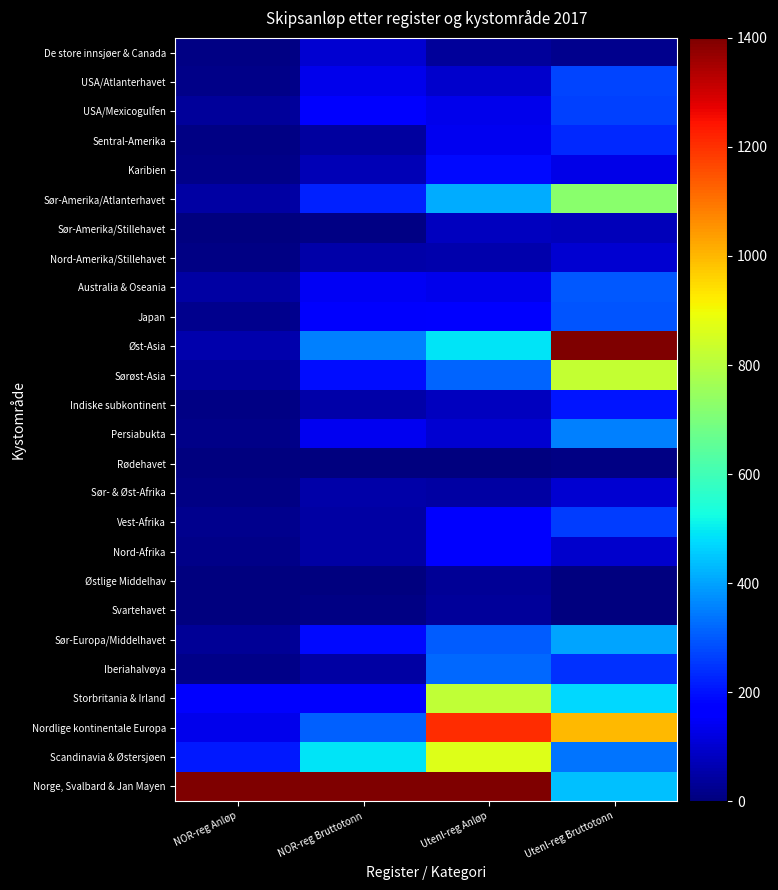

At which category does the chart reach its minimum across all series?

NOR-reg Bruttotonn